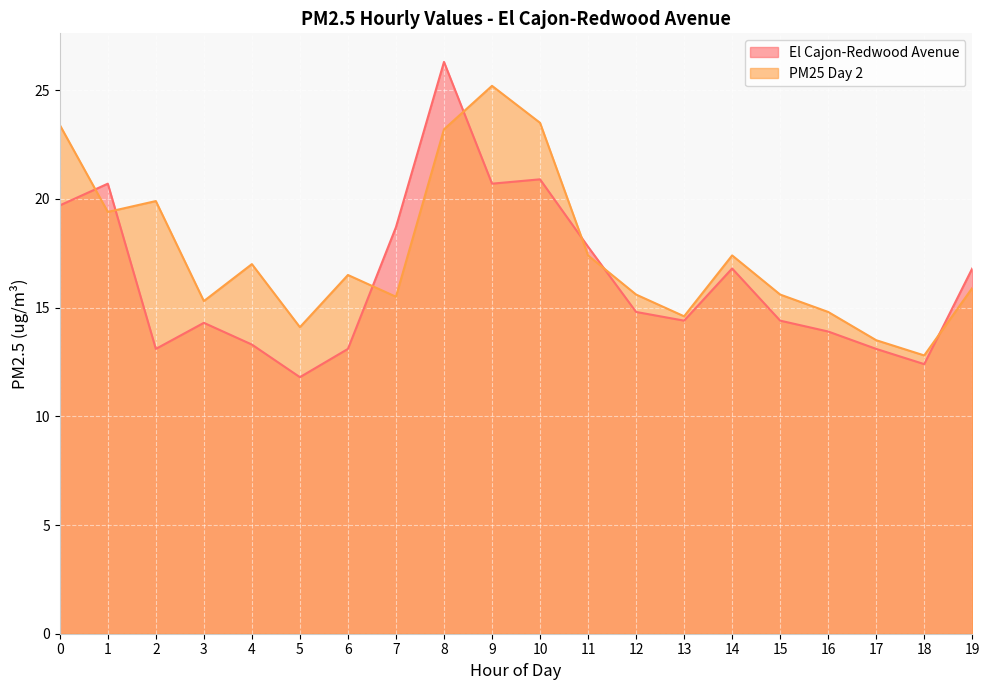

What is the difference between the El Cajon-Redwood Avenue values at 6 and 16?

0.8